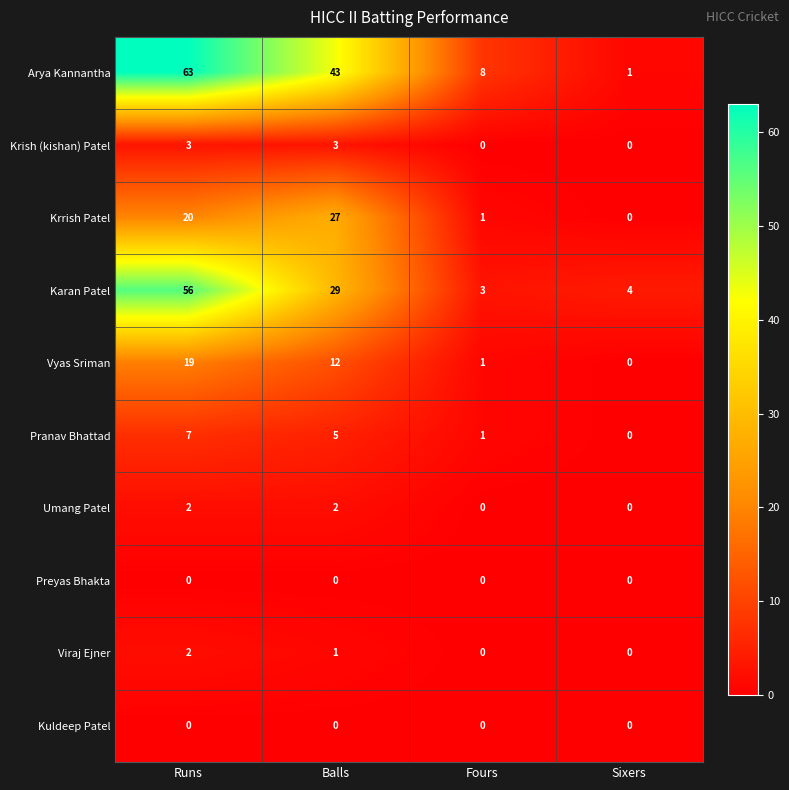

How many Krish (kishan) Patel values are between 0 and 3?

4